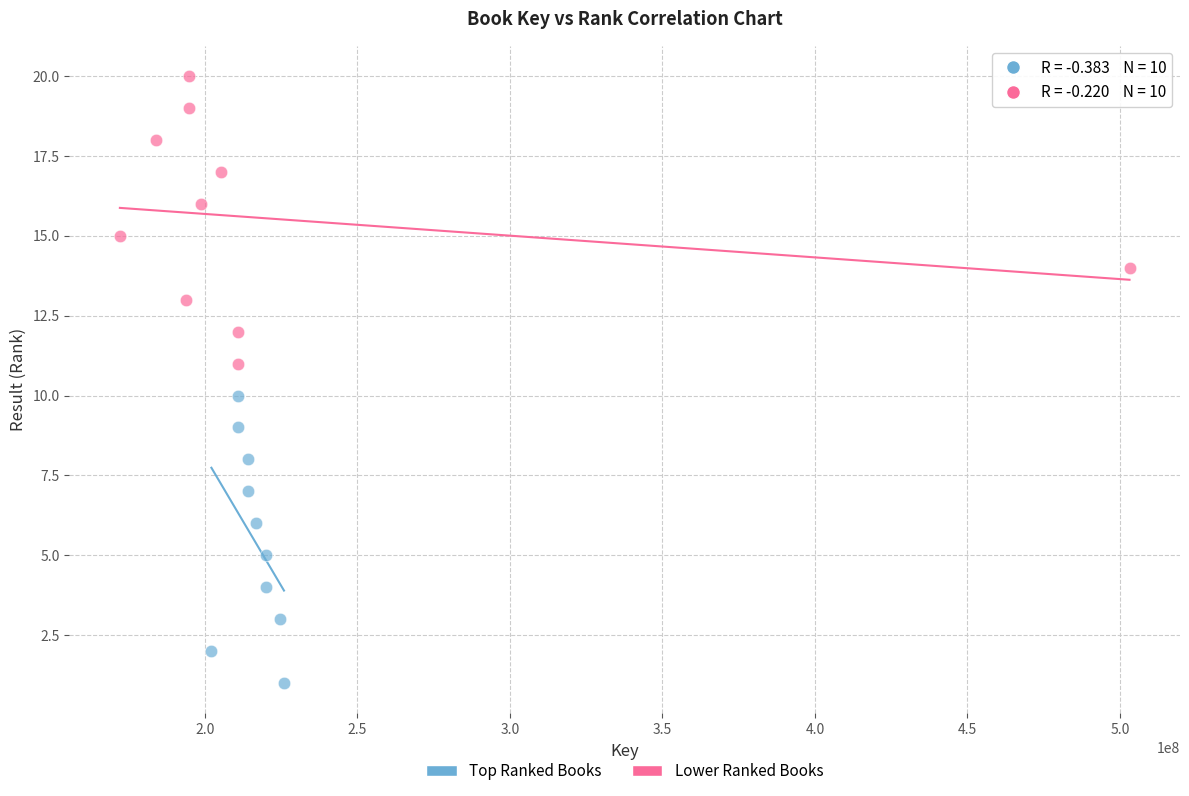

What are all the series names shown in the legend?

Top Ranked Books, Lower Ranked Books